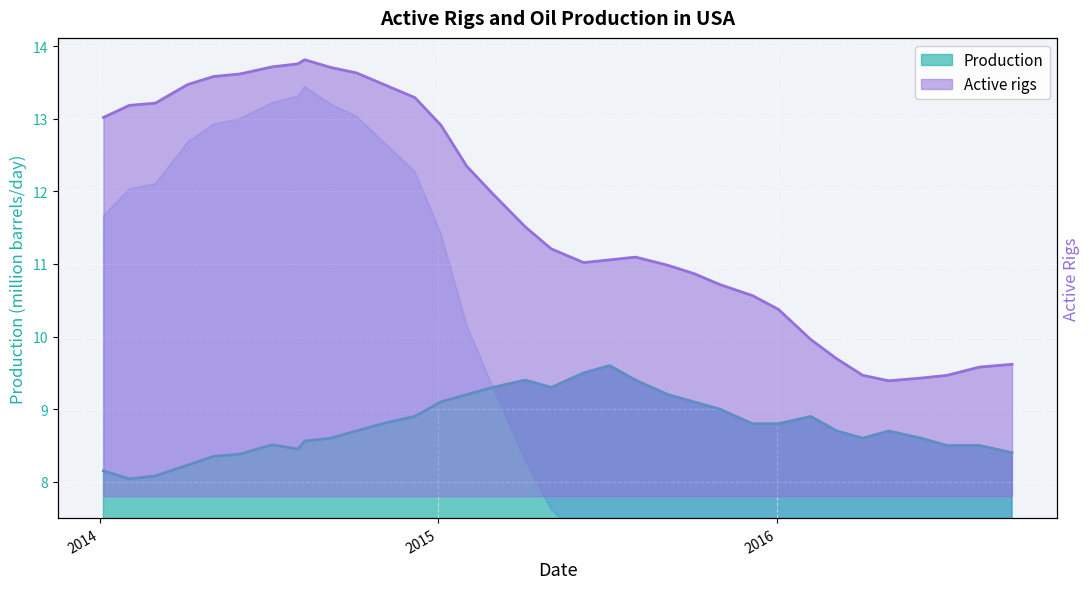

Reading left to right, transcribe all the data shown in this chart.

Production: 8.2	8.0	8.1	8.2	8.3	8.4	8.5	8.4	8.6	8.6	8.7	8.8	8.9	9.1	9.2	9.3	9.4	9.3	9.5	9.6	9.4	9.2	9.1	9.0	8.8	8.8	8.9	8.7	8.6	8.7	8.6	8.5	8.5	8.4
Active rigs: 11.7	12.0	12.1	12.7	12.9	13.0	13.2	13.3	13.4	13.2	13.0	12.7	12.3	11.4	10.2	9.3	8.3	7.6	7.2	7.3	7.4	7.1	6.9	6.5	6.2	5.8	4.8	4.2	3.7	3.6	3.6	3.7	4.0	4.1